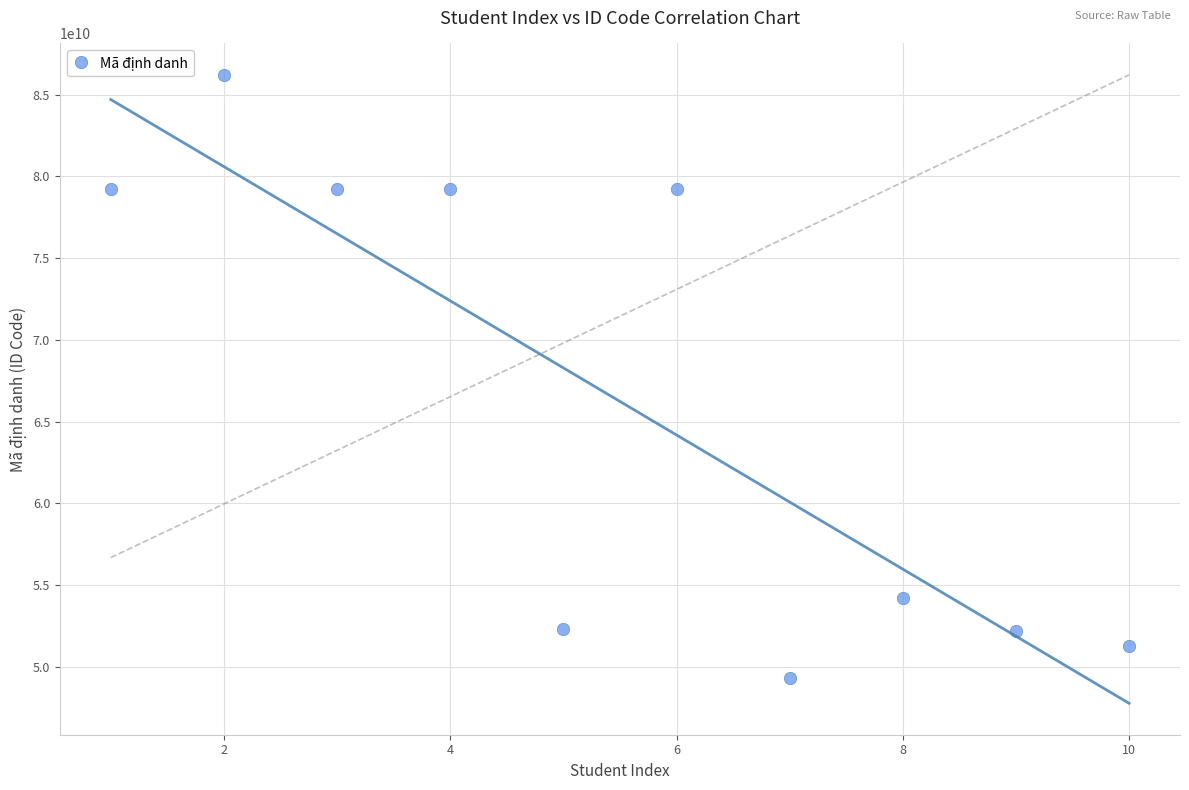

What is the range of Y values (max minus min)?

36900000514